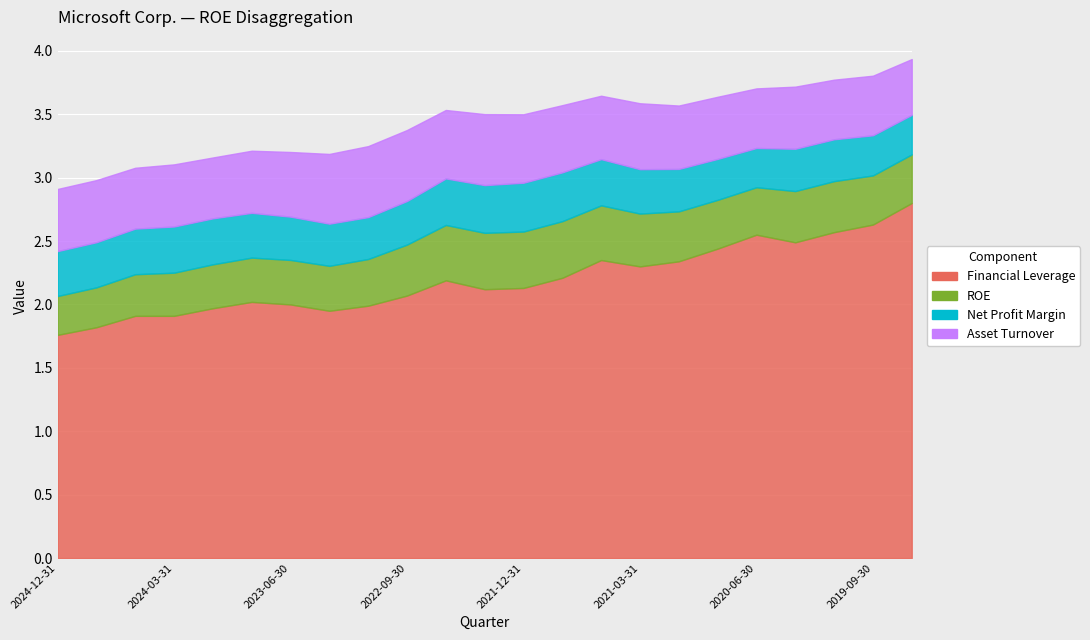

Reading left to right, what are all the values shown in this chart?

Financial Leverage: 2024-12-31=1.8	2024-09-30=1.8	2024-06-30=1.9	2024-03-31=1.9	2023-12-31=2.0	2023-09-30=2.0	2023-06-30=2.0	2023-03-31=1.9	2022-12-31=2.0	2022-09-30=2.1	2022-06-30=2.2	2022-03-31=2.1	2021-12-31=2.1	2021-09-30=2.2	2021-06-30=2.4	2021-03-31=2.3	2020-12-31=2.3	2020-09-30=2.4	2020-06-30=2.5	2020-03-31=2.5	2019-12-31=2.6	2019-09-30=2.6	2019-06-30=2.8
ROE: 2024-12-31=0.3	2024-09-30=0.3	2024-06-30=0.3	2024-03-31=0.3	2023-12-31=0.3	2023-09-30=0.3	2023-06-30=0.4	2023-03-31=0.4	2022-12-31=0.4	2022-09-30=0.4	2022-06-30=0.4	2022-03-31=0.4	2021-12-31=0.4	2021-09-30=0.4	2021-06-30=0.4	2021-03-31=0.4	2020-12-31=0.4	2020-09-30=0.4	2020-06-30=0.4	2020-03-31=0.4	2019-12-31=0.4	2019-09-30=0.4	2019-06-30=0.4
Net Profit Margin: 2024-12-31=0.4	2024-09-30=0.4	2024-06-30=0.4	2024-03-31=0.4	2023-12-31=0.4	2023-09-30=0.4	2023-06-30=0.3	2023-03-31=0.3	2022-12-31=0.3	2022-09-30=0.3	2022-06-30=0.4	2022-03-31=0.4	2021-12-31=0.4	2021-09-30=0.4	2021-06-30=0.4	2021-03-31=0.4	2020-12-31=0.3	2020-09-30=0.3	2020-06-30=0.3	2020-03-31=0.3	2019-12-31=0.3	2019-09-30=0.3	2019-06-30=0.3
Asset Turnover: 2024-12-31=0.5	2024-09-30=0.5	2024-06-30=0.5	2024-03-31=0.5	2023-12-31=0.5	2023-09-30=0.5	2023-06-30=0.5	2023-03-31=0.6	2022-12-31=0.6	2022-09-30=0.6	2022-06-30=0.5	2022-03-31=0.6	2021-12-31=0.5	2021-09-30=0.5	2021-06-30=0.5	2021-03-31=0.5	2020-12-31=0.5	2020-09-30=0.5	2020-06-30=0.5	2020-03-31=0.5	2019-12-31=0.5	2019-09-30=0.5	2019-06-30=0.4